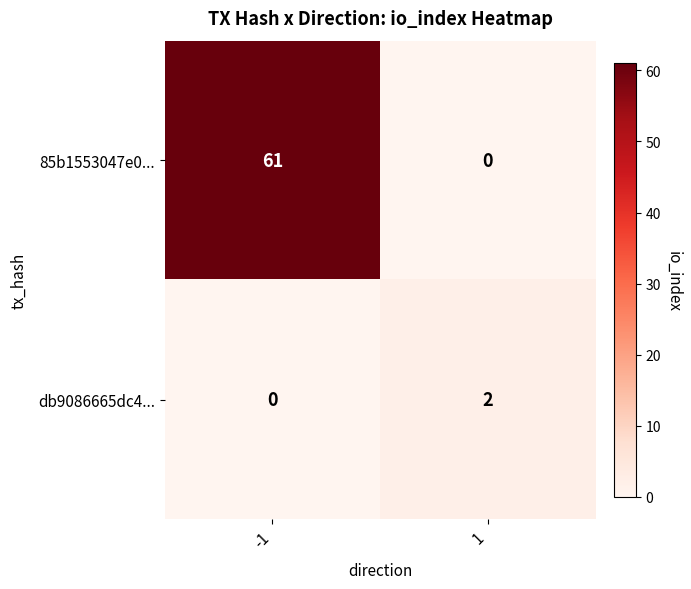

Which series has the largest total across all categories?

85b1553047e0...